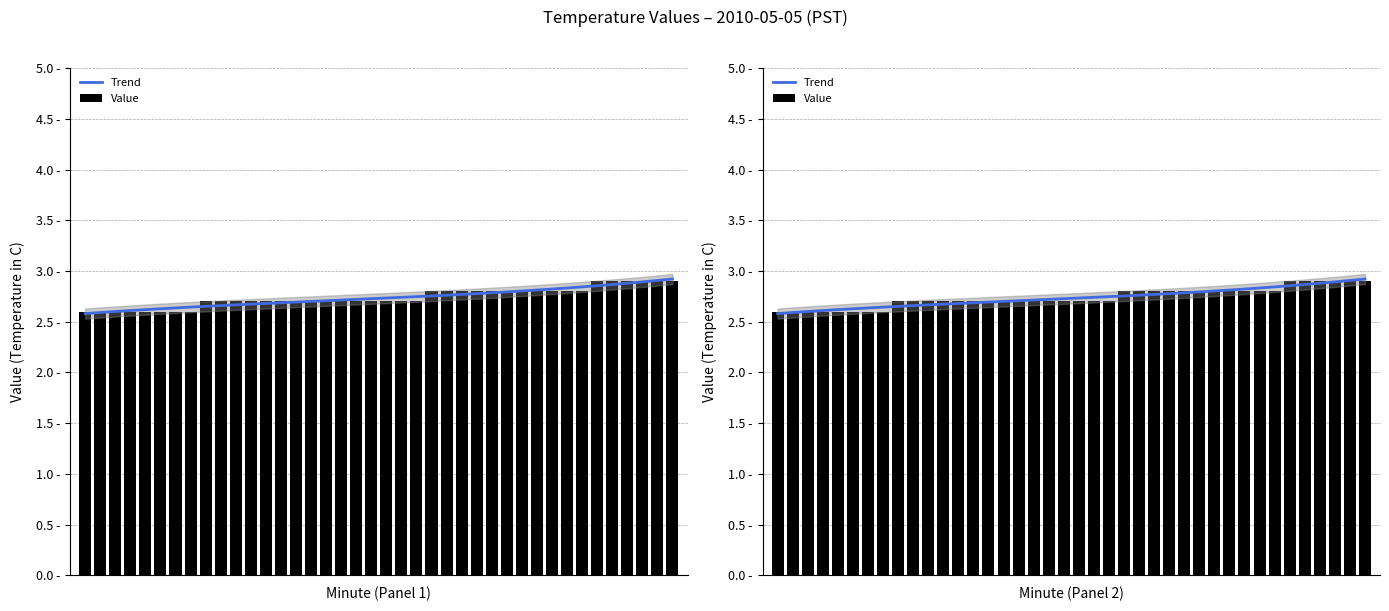

What is the difference between the second highest and minimum values?

0.3